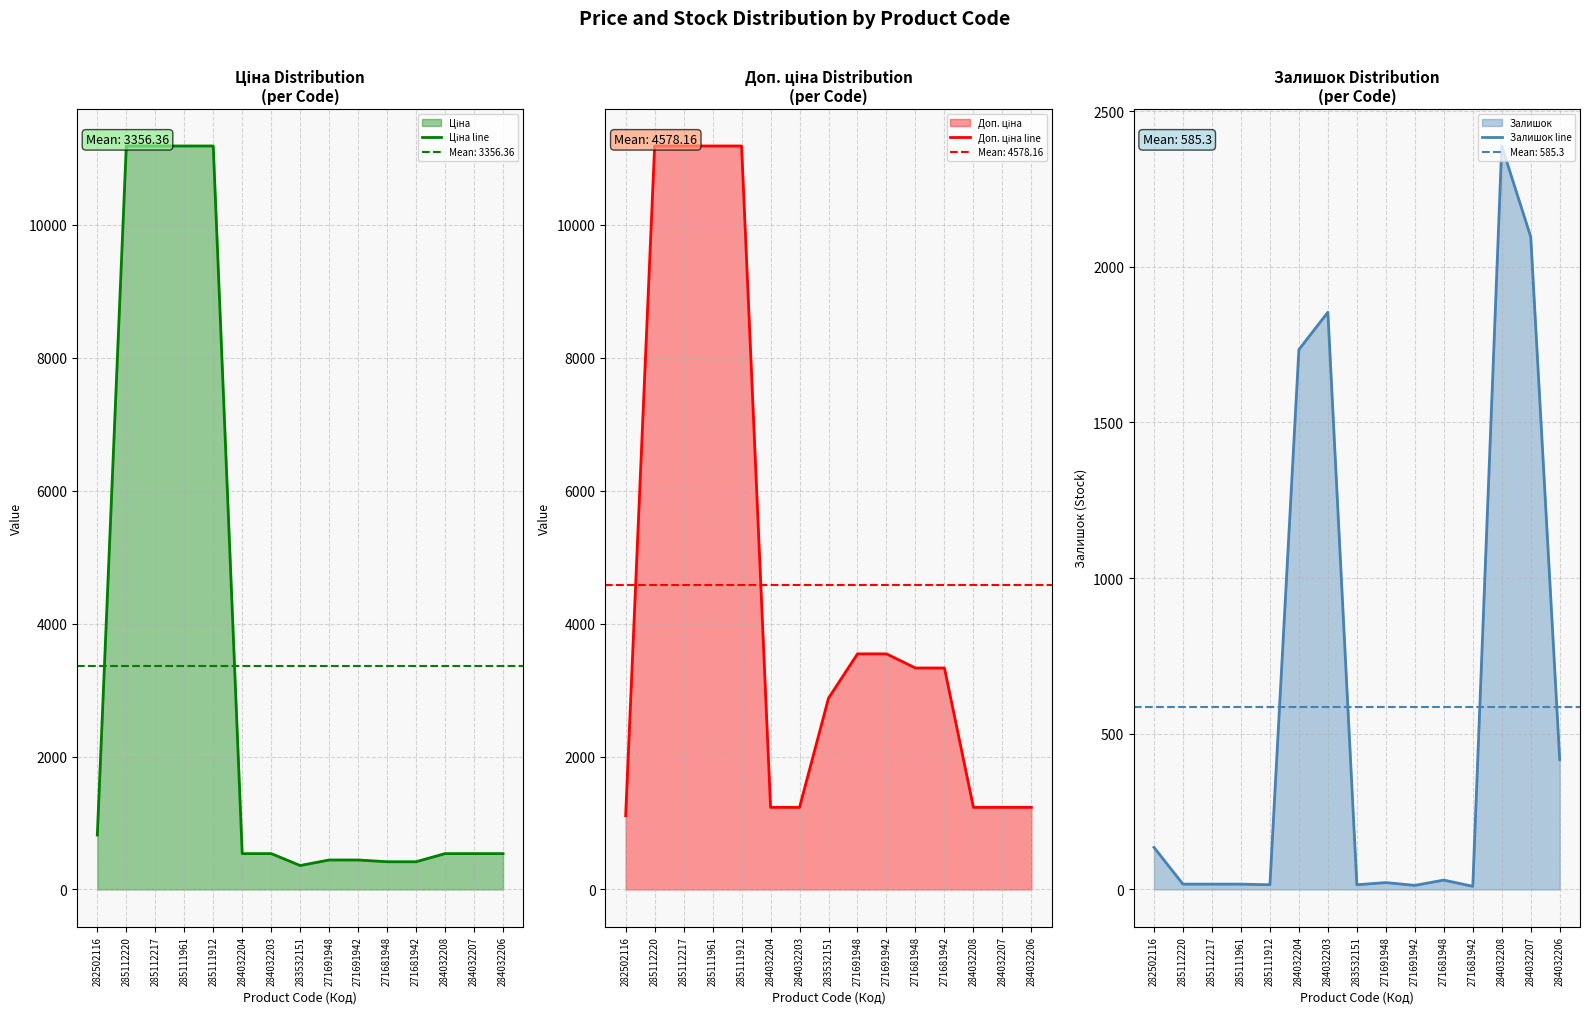

True or false: Доп. ціна line and Ціна line cross at least once.

False